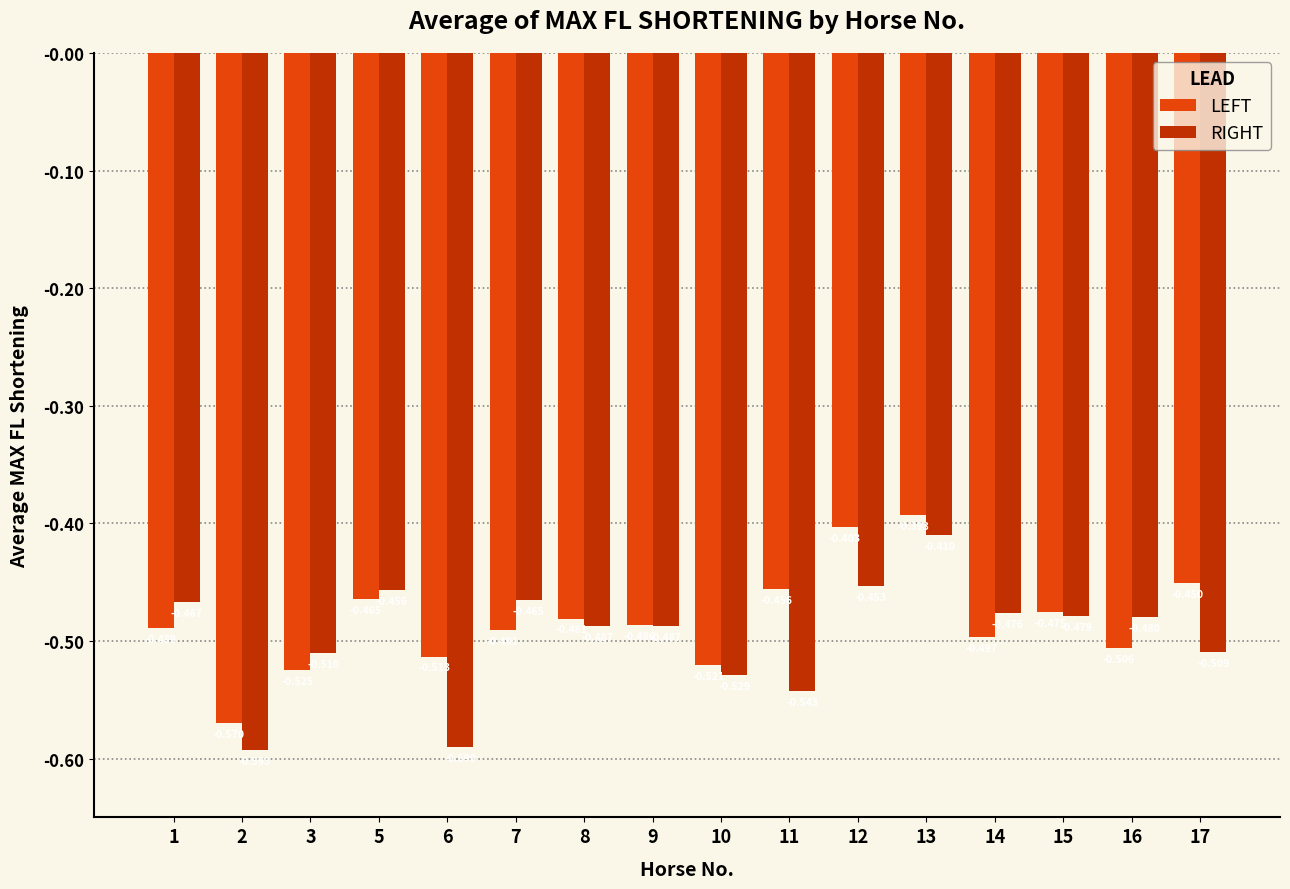

Which series has the widest spread of values?

RIGHT